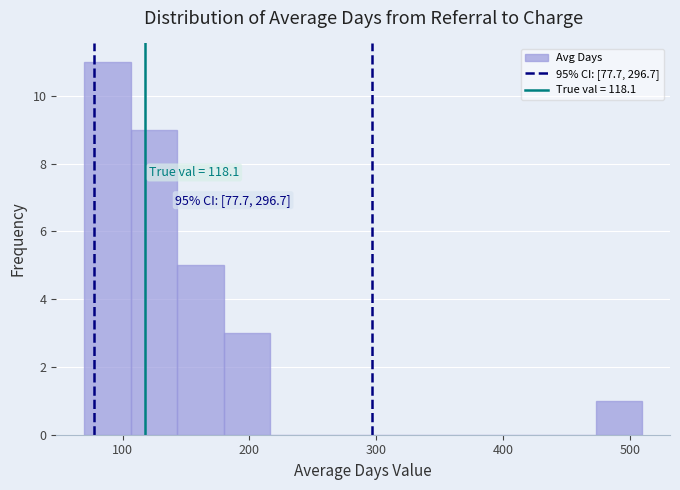

Read against the x-axis, roughly where is the centre of the tallest bar?

90